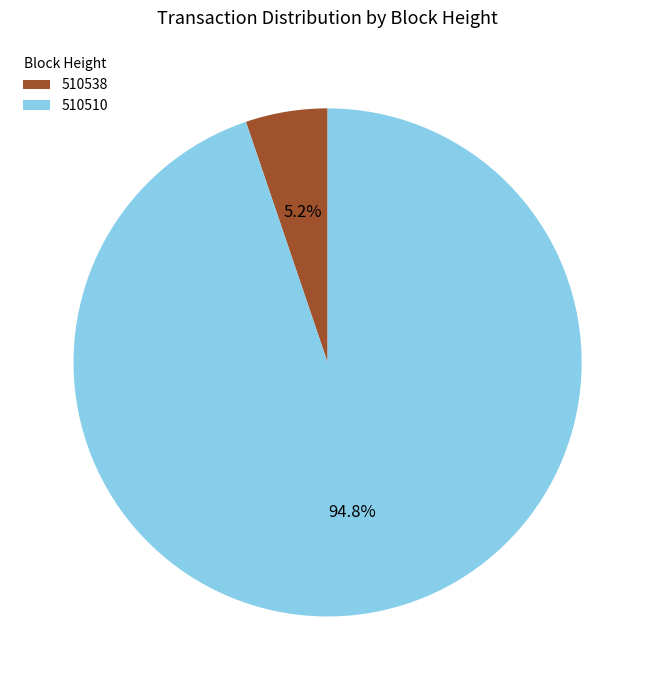

How much of the chart is everything except 510510?

5.2%